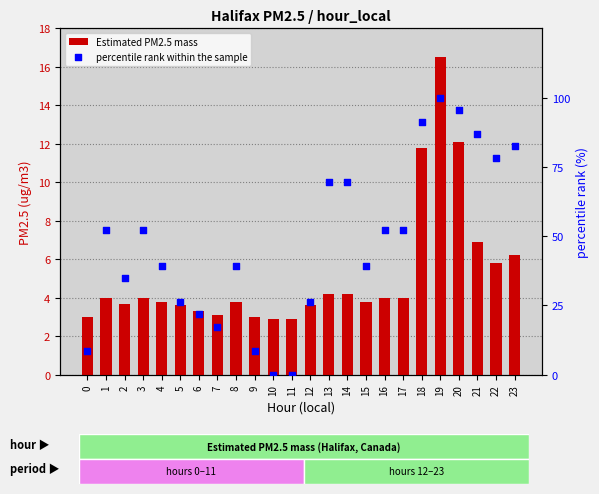

What are all the series names shown in the legend?

Estimated PM2.5 mass, percentile rank within the sample